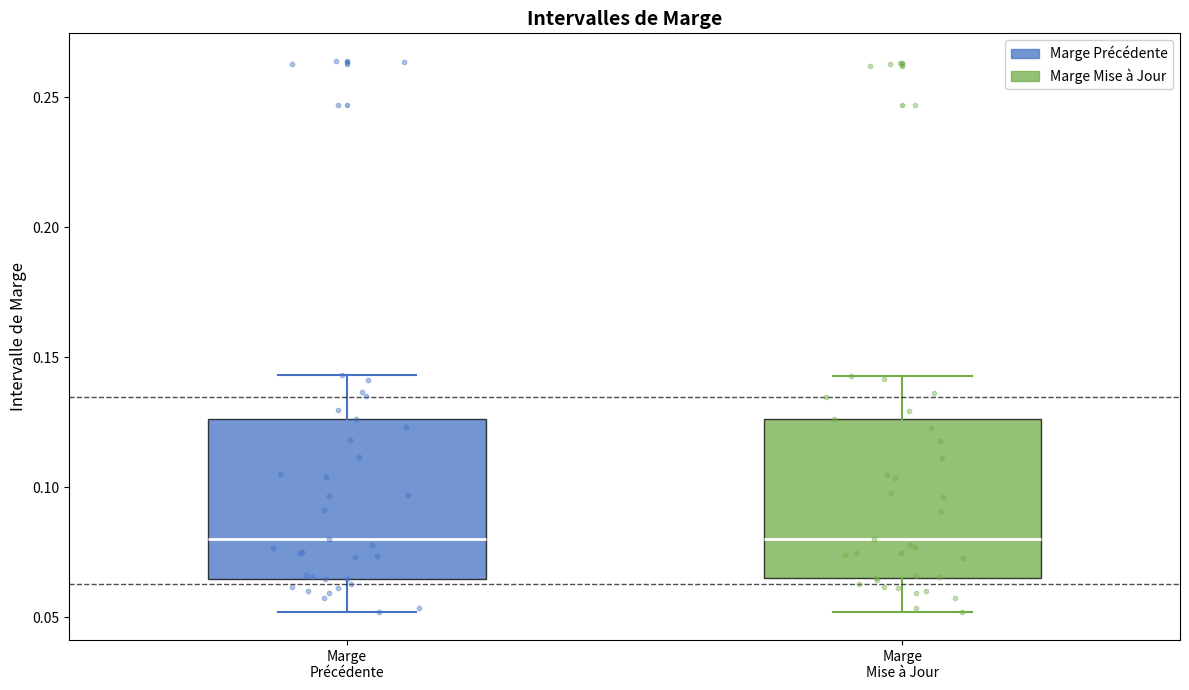

Reading left to right, transcribe this box plot: for each box, give where its median line is, the range the box spans, and where its two whiskers end, as read against the y-axis. The values are not printed on the chart, so give them approximately, as read against the axis.

Marge Précédente: median 0.080, box 0.065 to 0.125, whiskers 0.050 to 0.145
Marge Mise à Jour: median 0.080, box 0.065 to 0.125, whiskers 0.050 to 0.145